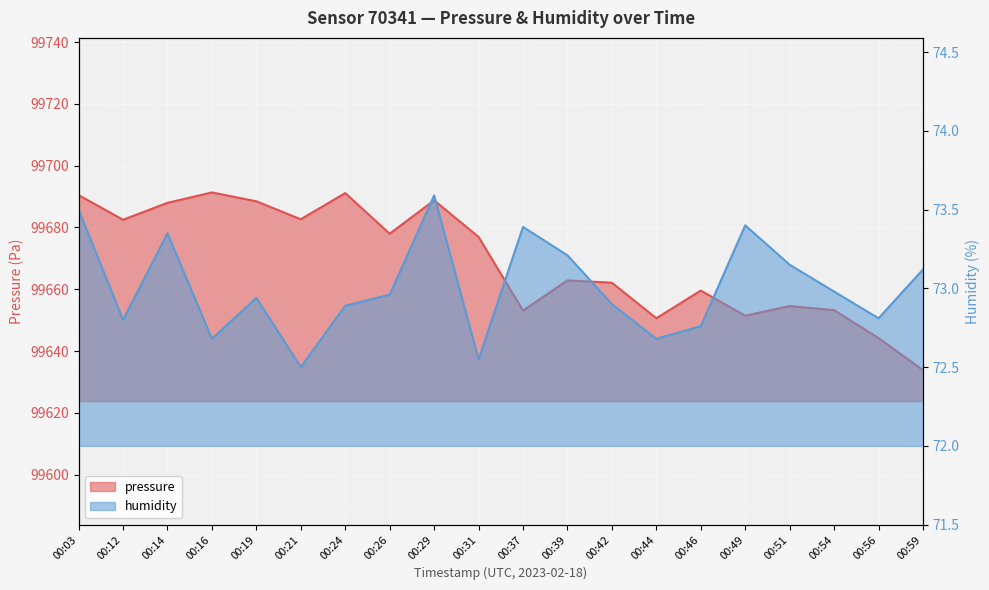

Rank the series at 00:56 from highest to lowest value.

pressure, humidity